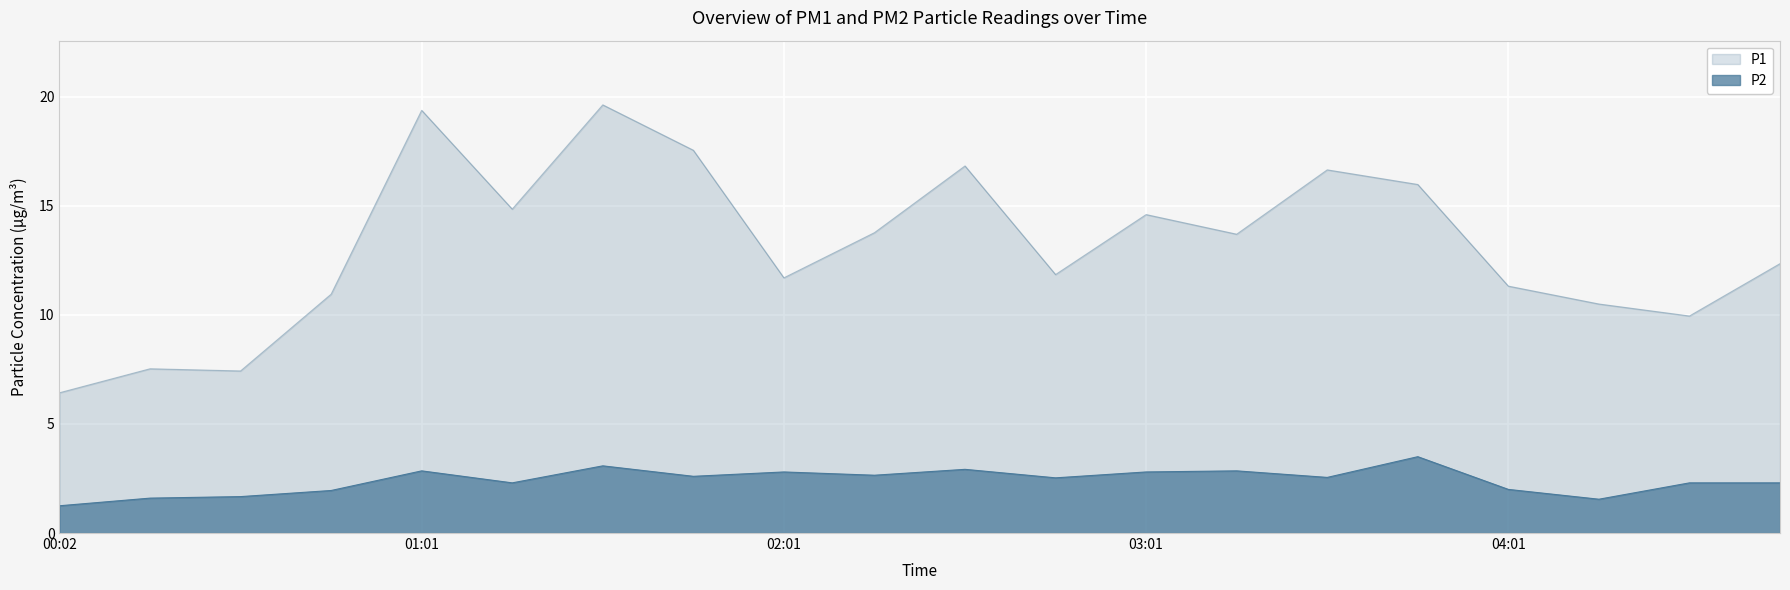

What is the approximate value of P2 at 03:31?

2.5